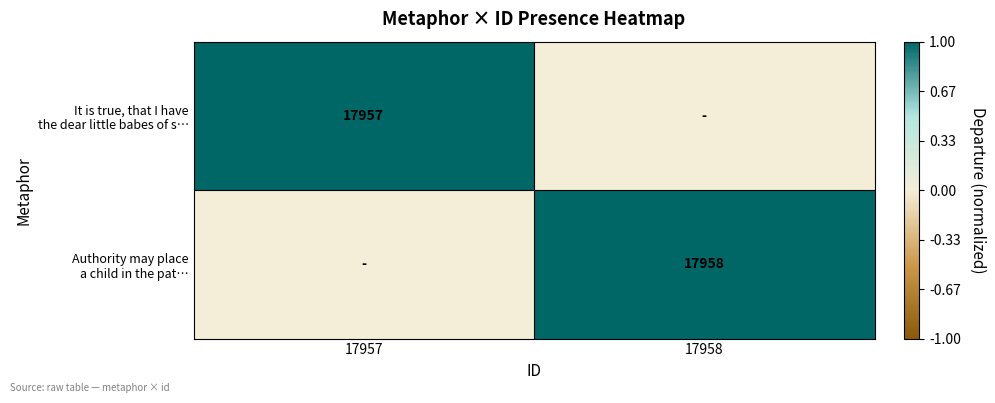

The It is true, that I have the dear little babes of s… series shows 2 at 17957. True or false?

False